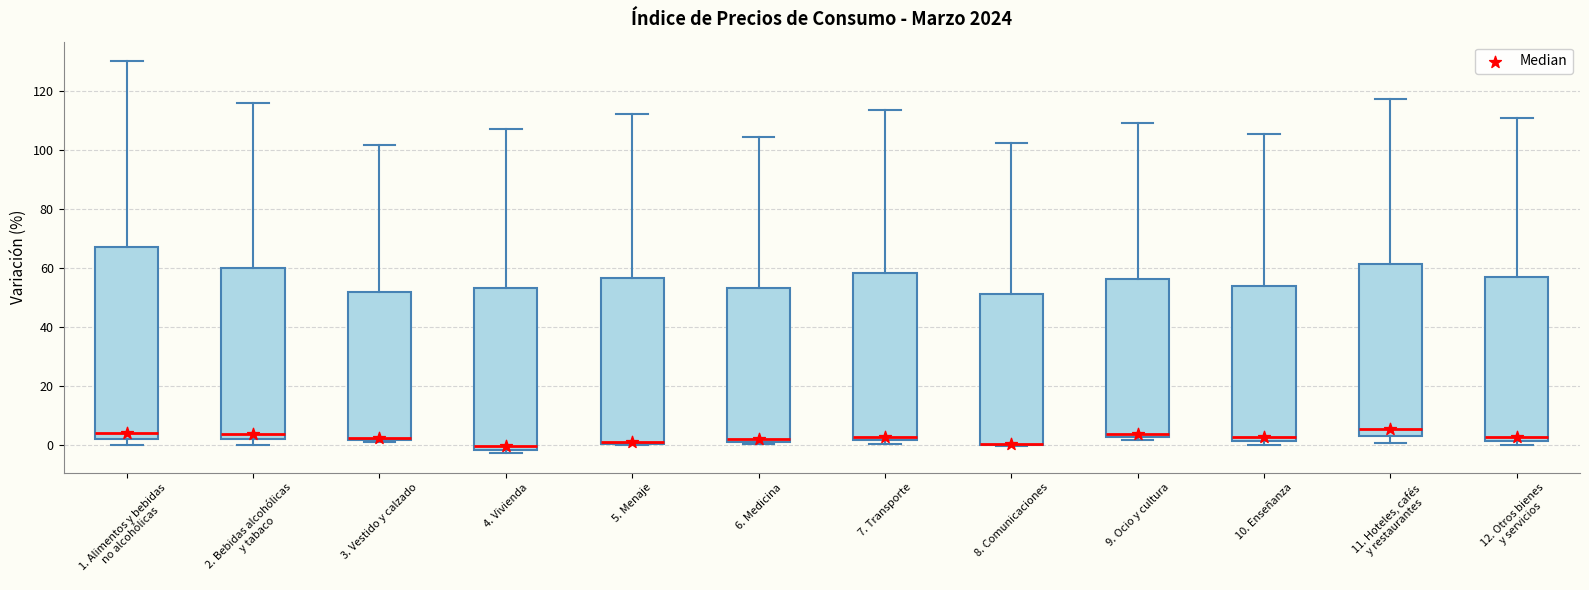

Reading left to right, read every box against the y-axis: the position of its median line, the range the box covers, and the ends of its whiskers. The values are not printed on the chart, so give them approximately, as read against the axis.

1. Alimentos y bebidas no alcohólicas: median 4, box 2 to 68, whiskers 0 to 130
2. Bebidas alcohólicas y tabaco: median 4, box 2 to 60, whiskers 0 to 116
3. Vestido y calzado: median 2 (just above the box's lower edge), box 2 to 52, whiskers 2 to 102
4. Vivienda: median 0, box -2 to 54, whiskers -2 (just below the box's lower edge) to 108
5. Menaje: median 2 (drawn on the box's lower edge), box 0 to 56, whiskers 0 to 112
6. Medicina: median 2 (just above the box's lower edge), box 2 to 54, whiskers 0 to 104
7. Transporte: median 2 (just above the box's lower edge), box 2 to 58, whiskers 0 to 114
8. Comunicaciones: median 0 (drawn on the box's lower edge), box 0 to 52, whiskers 0 to 102
9. Ocio y cultura: median 4, box 2 to 56, whiskers 2 (just below the box's lower edge) to 110
10. Enseñanza: median 2 (just above the box's lower edge), box 2 to 54, whiskers 0 to 106
11. Hoteles, cafés y restaurantes: median 6, box 4 to 62, whiskers 0 to 118
12. Otros bienes y servicios: median 4, box 2 to 56, whiskers 0 to 110